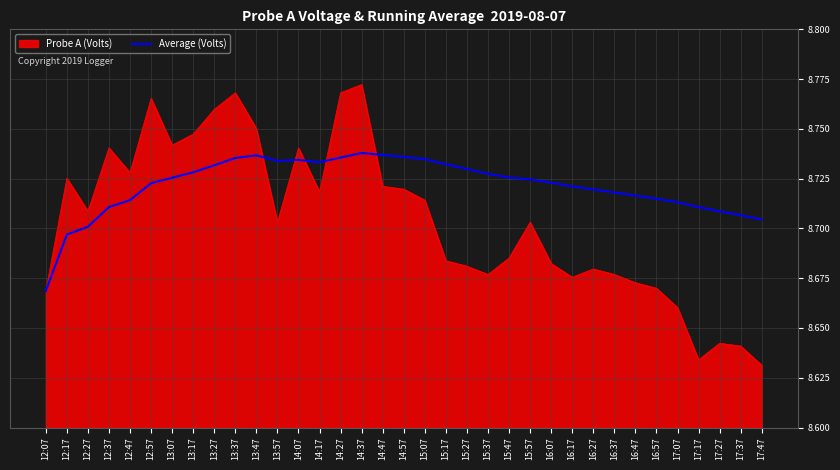

The Probe A (Volts) series shows 8.7 at 15:47. True or false?

True